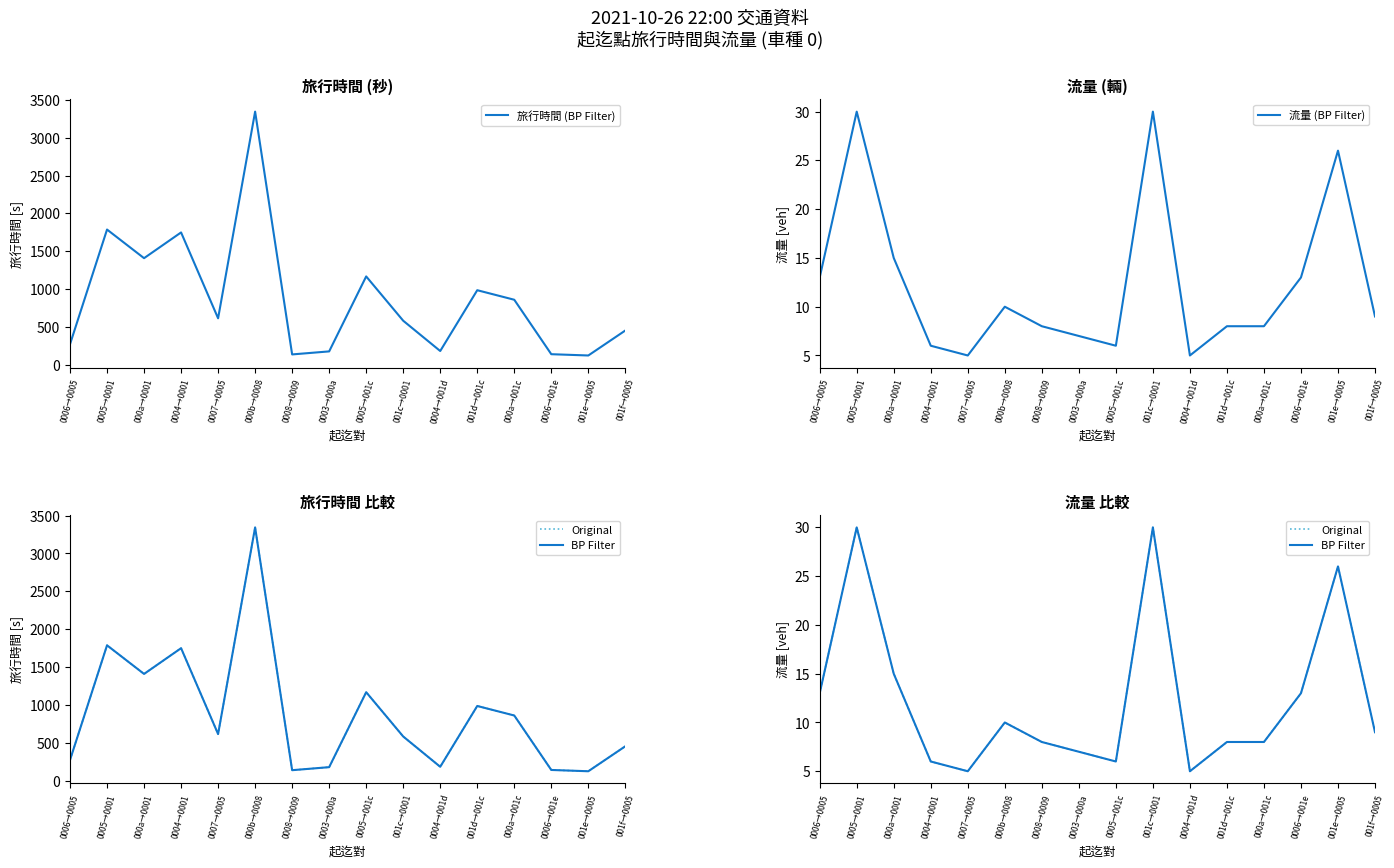

How many values in the Original series are below 9?

8